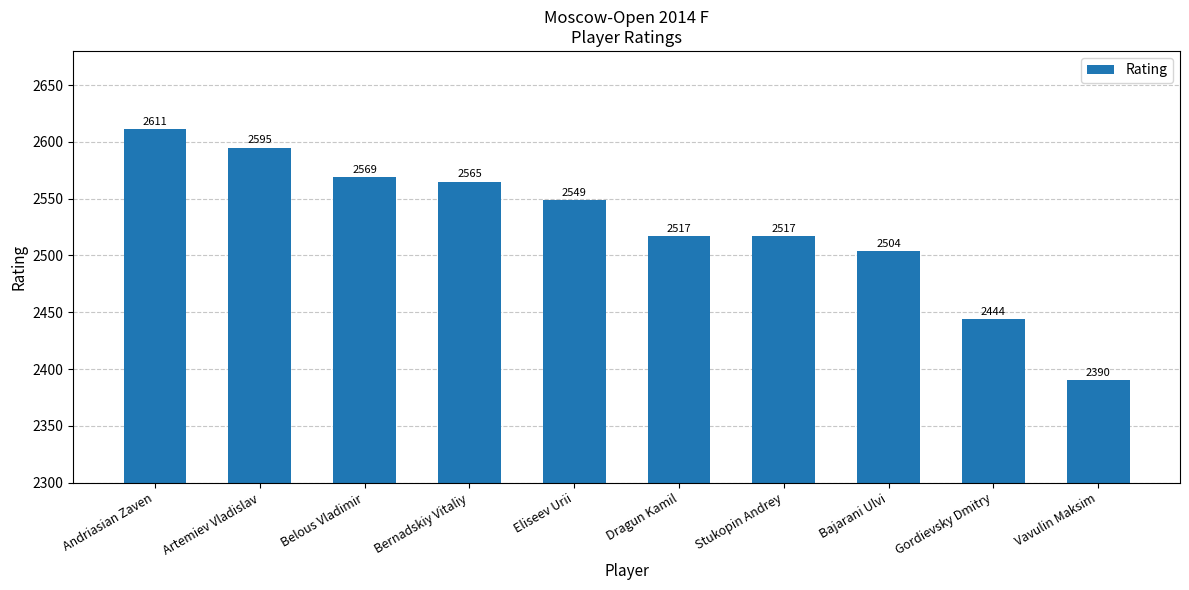

Reading right to left, list all the values displayed in this chart.

2390	2444	2504	2517	2517	2549	2565	2569	2595	2611